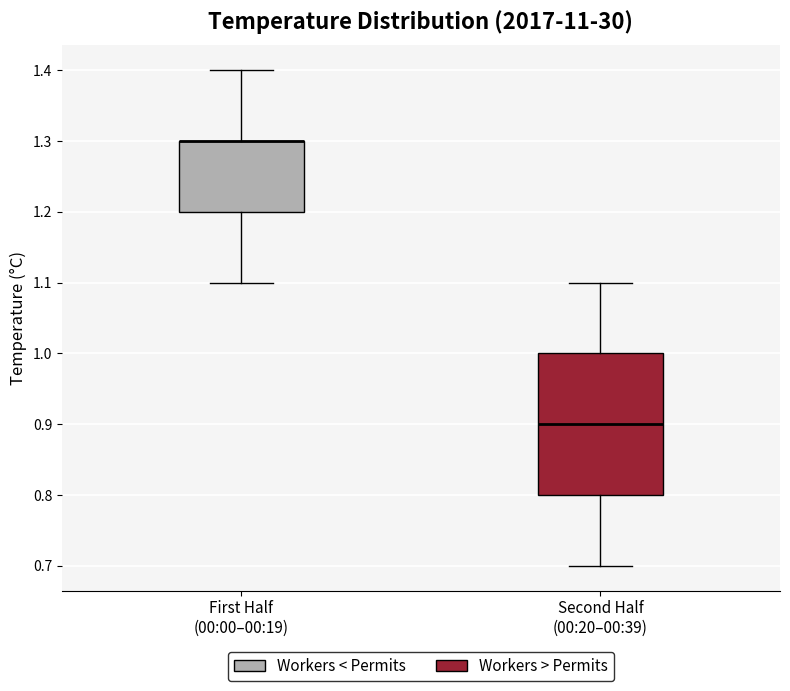

Where is the lower edge of the box for First Half (00:00–00:19) on the y-axis? The values are not printed on the chart, so give them approximately, as read against the axis.

1.2